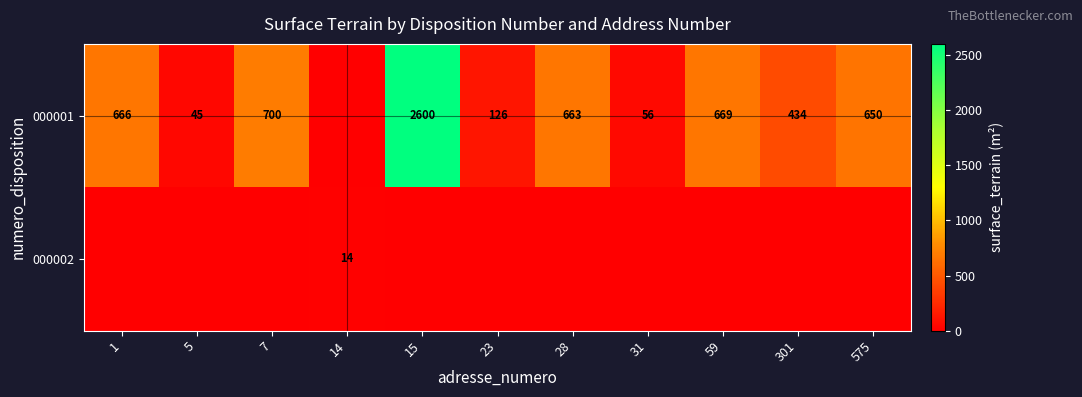

At which category is the sum across all series the highest?

15